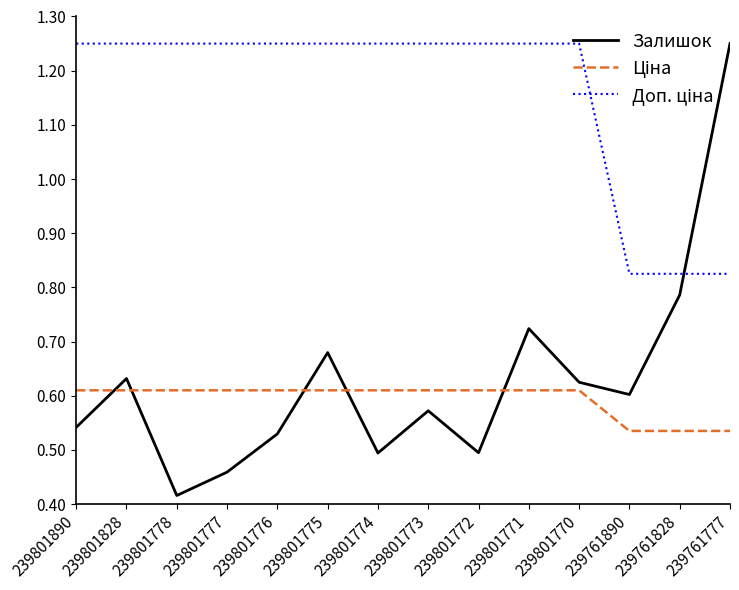

Which series changed the most between 239801778 and 239801773?

Залишок